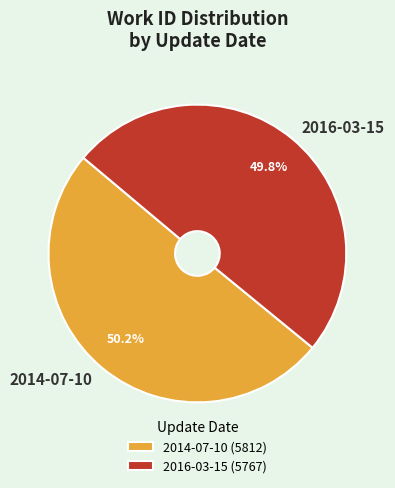

True or false: 2014-07-10 accounts for 50% of the total.

True